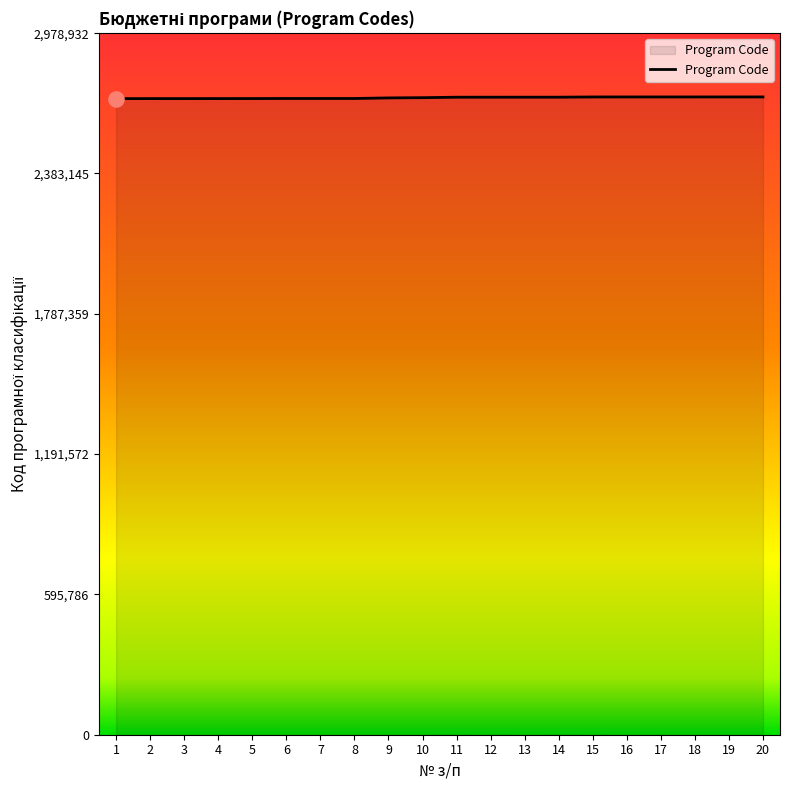

What is the ratio of the value at 1 to the value at 5?

1.0